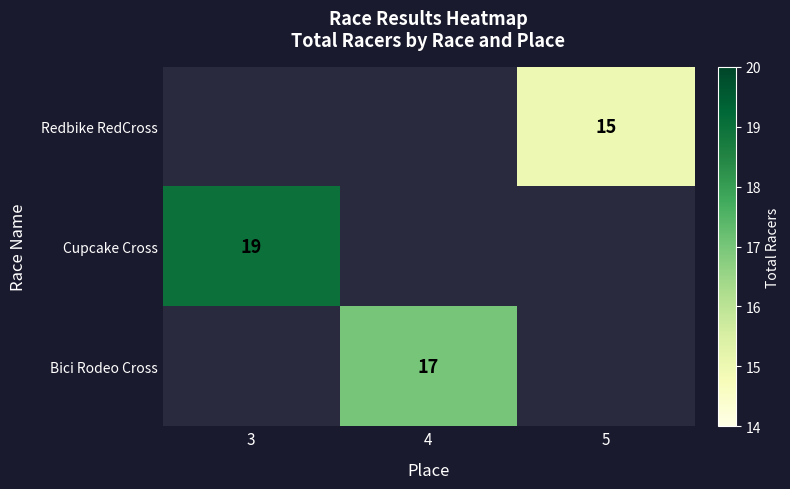

What is the smallest value displayed?

15.0